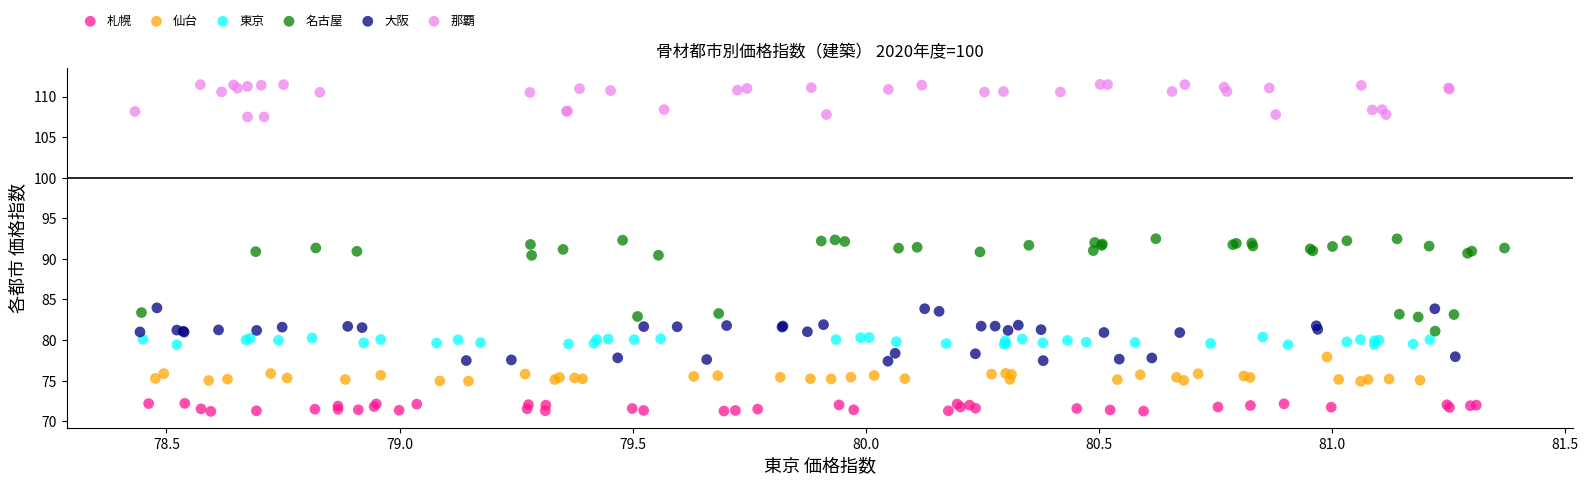

Which series has the widest spread of Y values?

名古屋